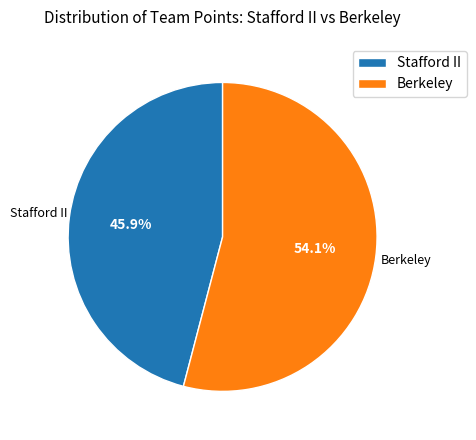

To the nearest percent, what is the average slice percentage?

50%